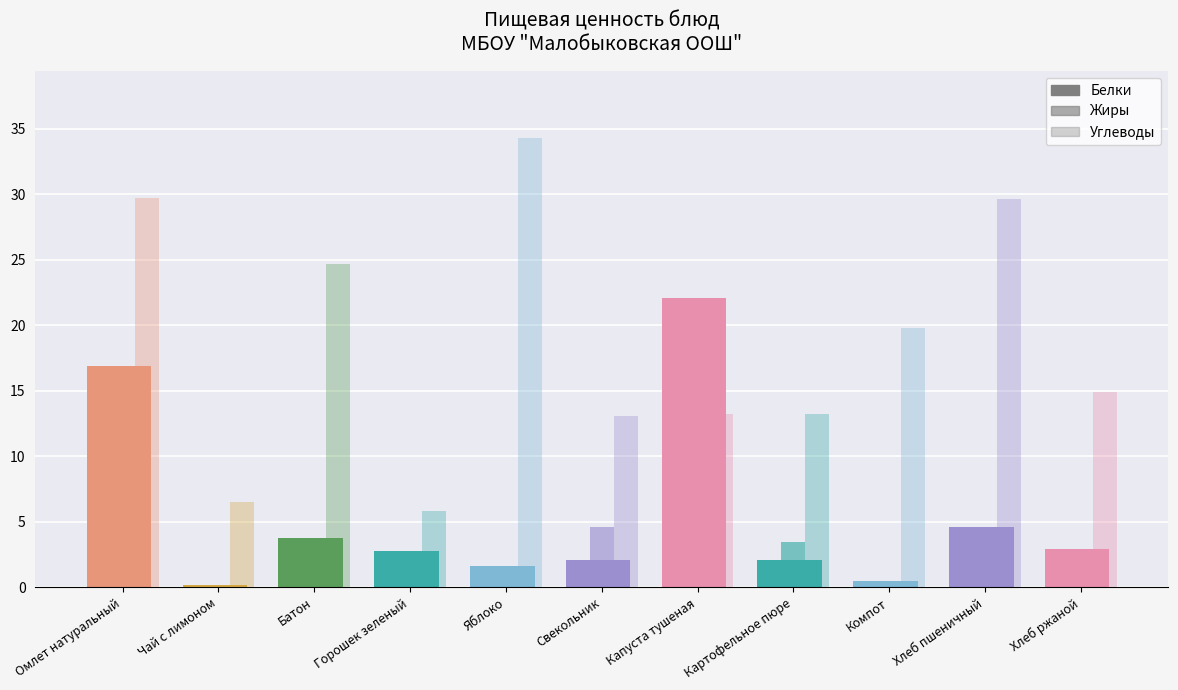

At which label does Белки reach its peak?

Капуста тушеная